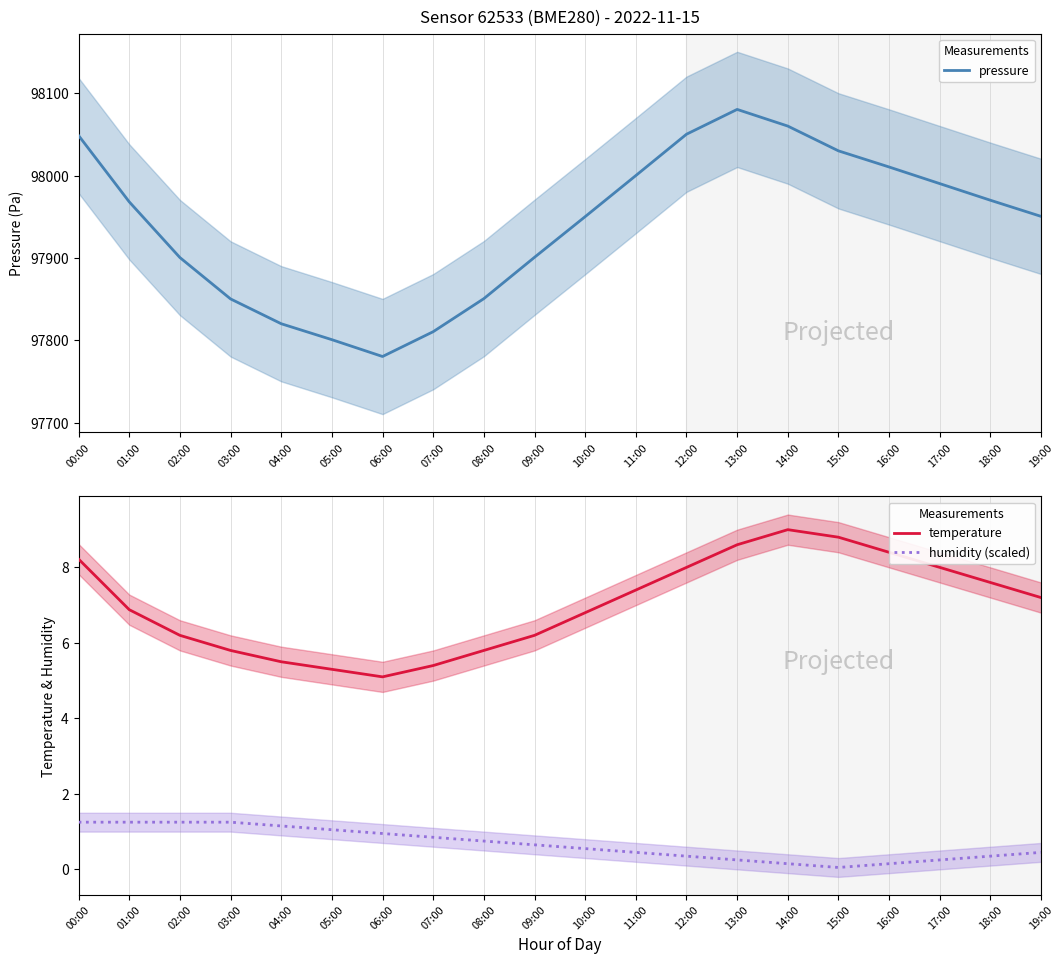

How many values in the temperature series exceed 7?

10